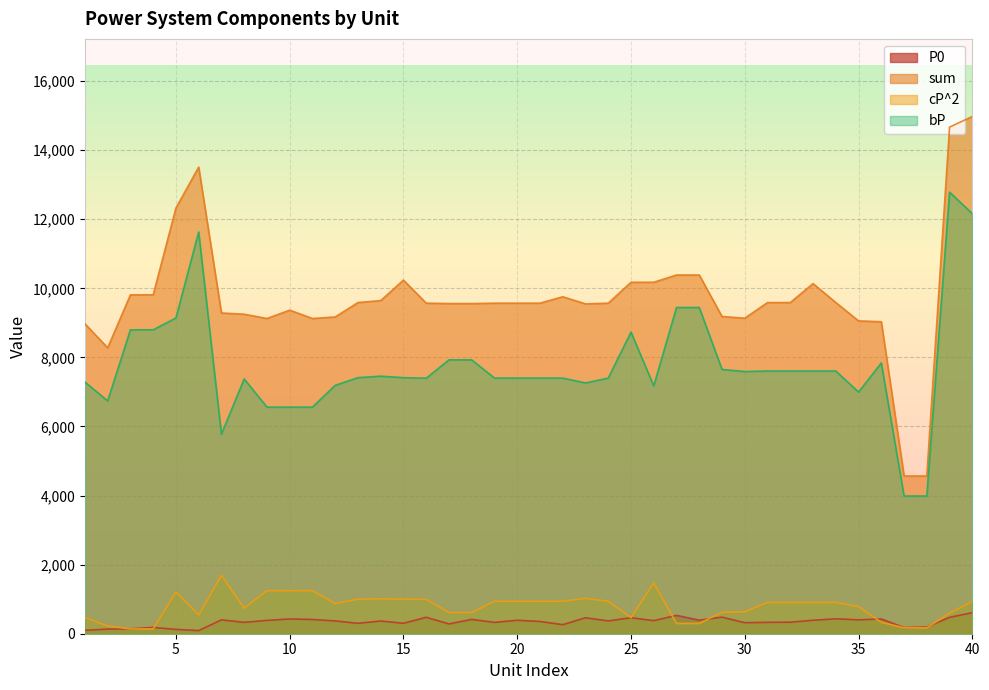

Which has a higher value, 38 or 2?

38